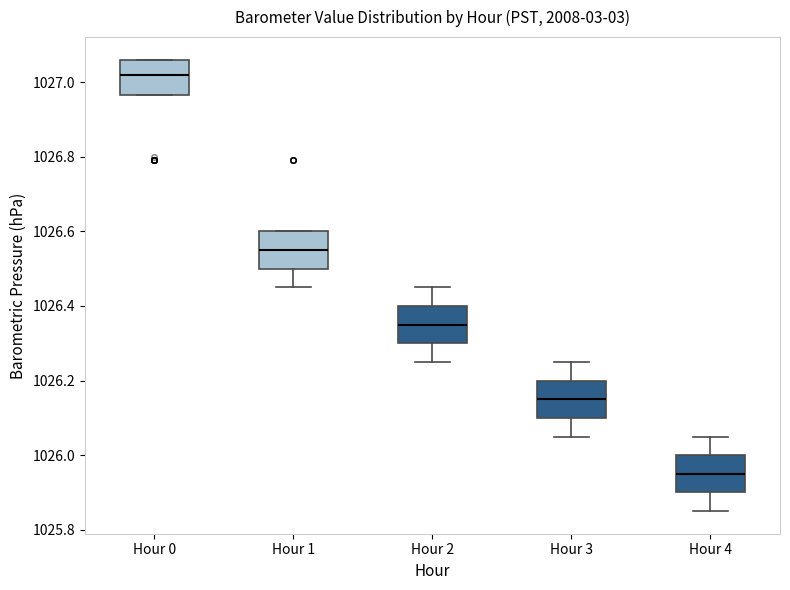

Reading left to right, read every box against the y-axis: the position of its median line, the range the box covers, and the ends of its whiskers. The values are not printed on the chart, so give them approximately, as read against the axis.

Hour 0: median 1027.02, box 1026.96 to 1027.06, whiskers 1026.96 to 1027.06
Hour 1: median 1026.56, box 1026.50 to 1026.60, whiskers 1026.46 to 1026.60
Hour 2: median 1026.36, box 1026.30 to 1026.40, whiskers 1026.26 to 1026.46
Hour 3: median 1026.16, box 1026.10 to 1026.20, whiskers 1026.06 to 1026.26
Hour 4: median 1025.96, box 1025.90 to 1026.00, whiskers 1025.86 to 1026.06